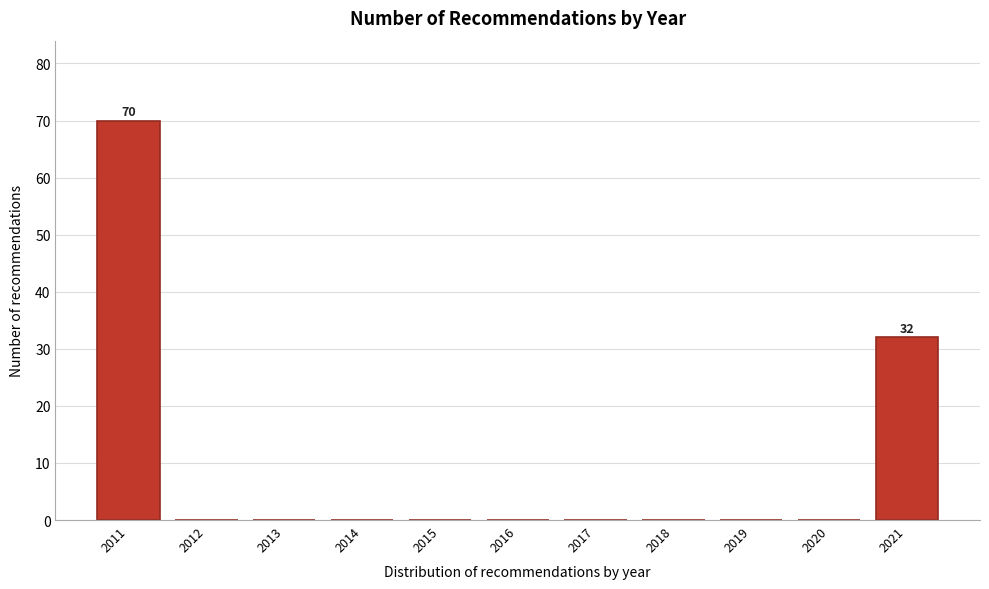

Reading right to left, transcribe all the data shown in this chart.

2021=32	2020=0	2019=0	2018=0	2017=0	2016=0	2015=0	2014=0	2013=0	2012=0	2011=70